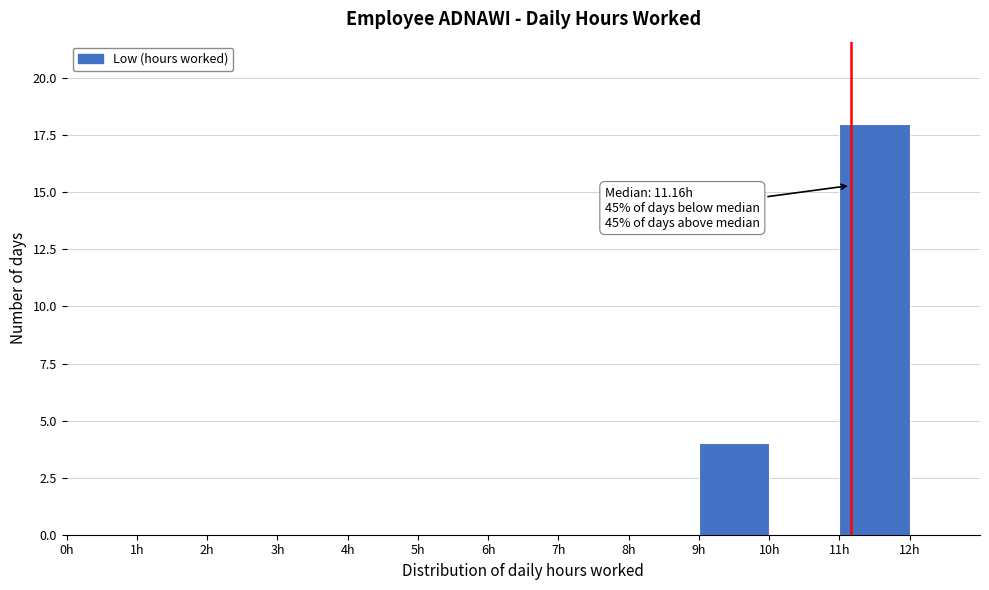

Over which range of the x-axis is the bar tallest?

11 to 12